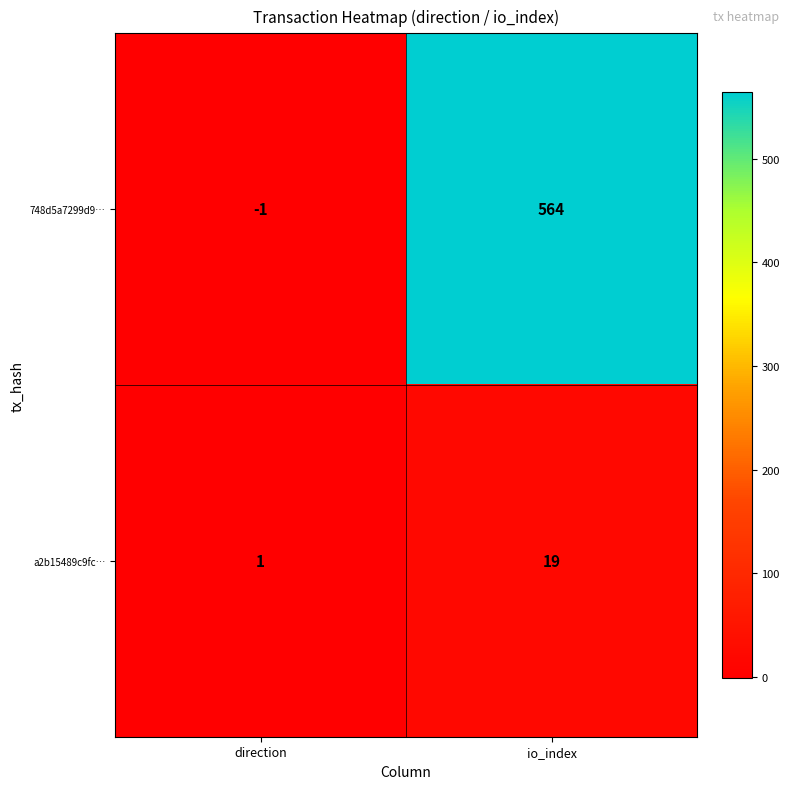

List the series in order of their peak value, lowest first.

a2b15489c9fc…, 748d5a7299d9…